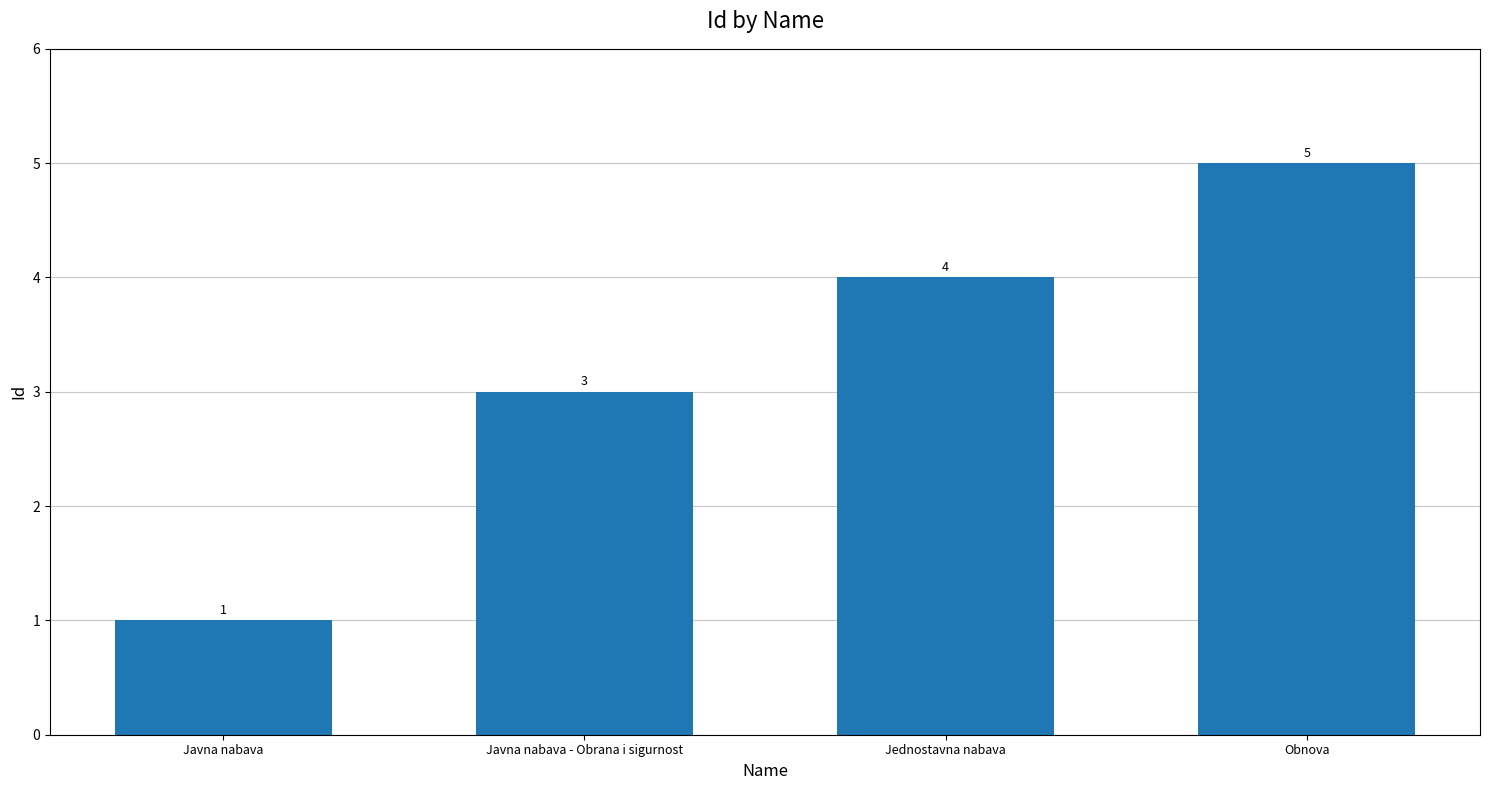

Is it true that the value at Javna nabava - Obrana i sigurnost is 3?

True